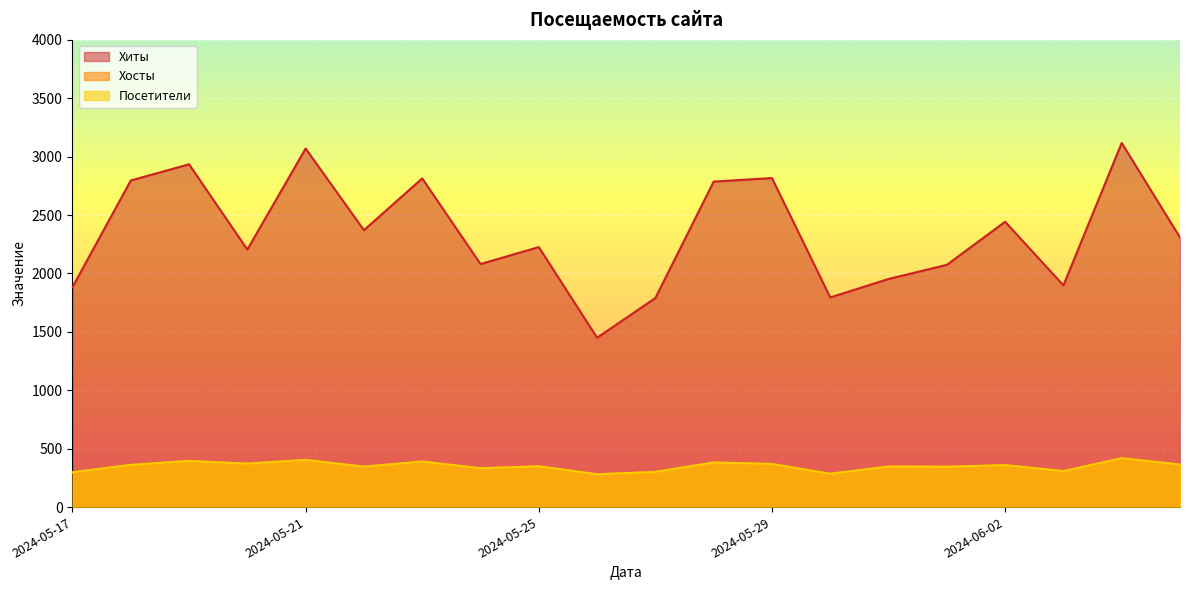

The Посетители series shows 162 at 2024-06-04. True or false?

False